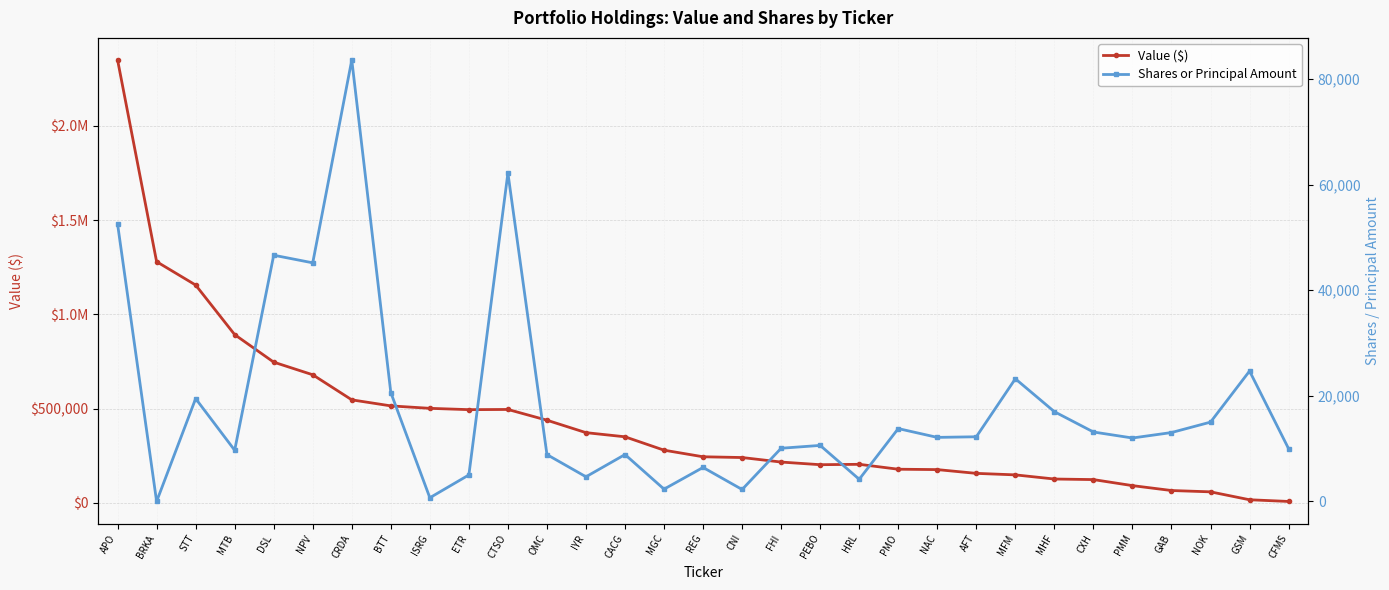

Where is Value ($) nearest to the value 1179000?

STT